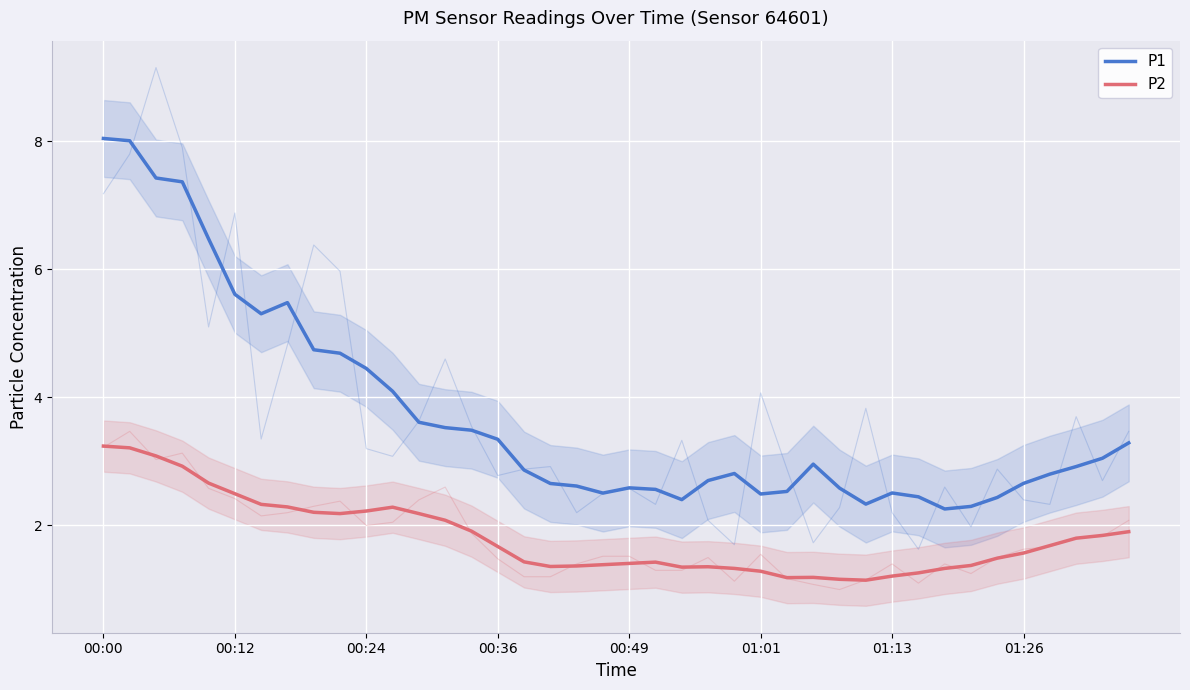

What is the maximum value shown in the chart?

8.0